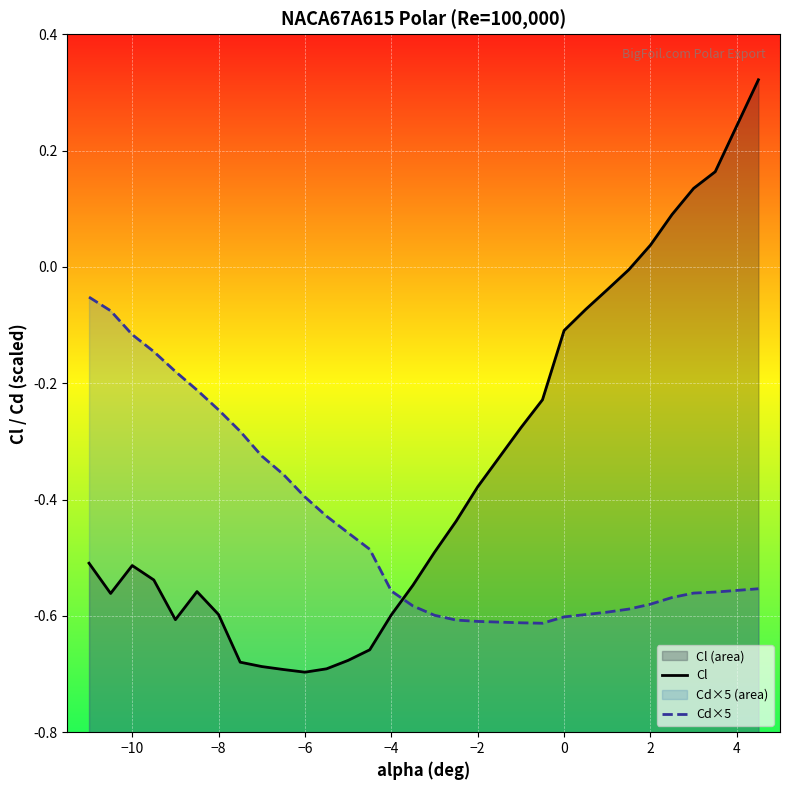

What is the average value of the Cl series?

-0.4